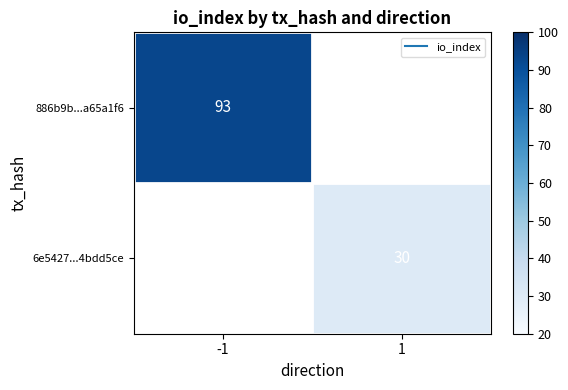

List the series in order of their peak value, lowest first.

886b9b...a65a1f6, 6e5427...4bdd5ce